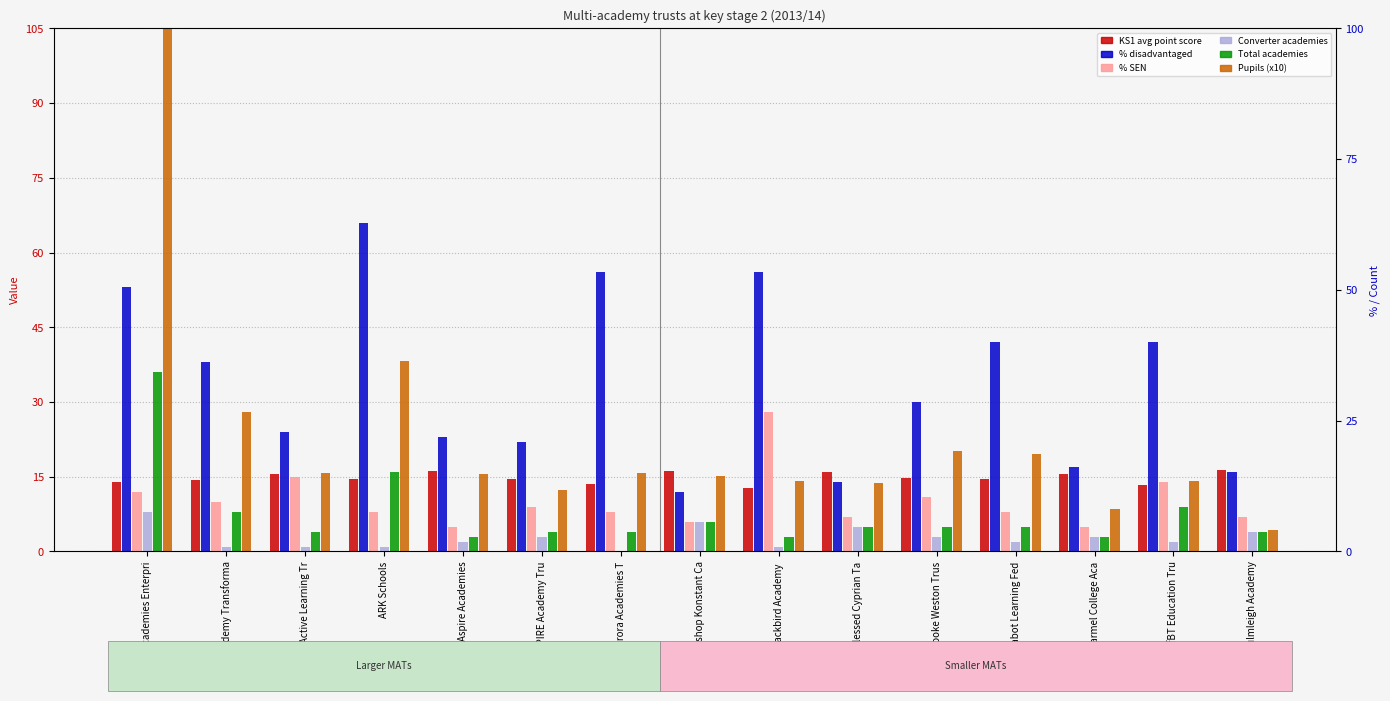

Which has a higher value, Aurora Academies T or Aspire Academies?

Aspire Academies